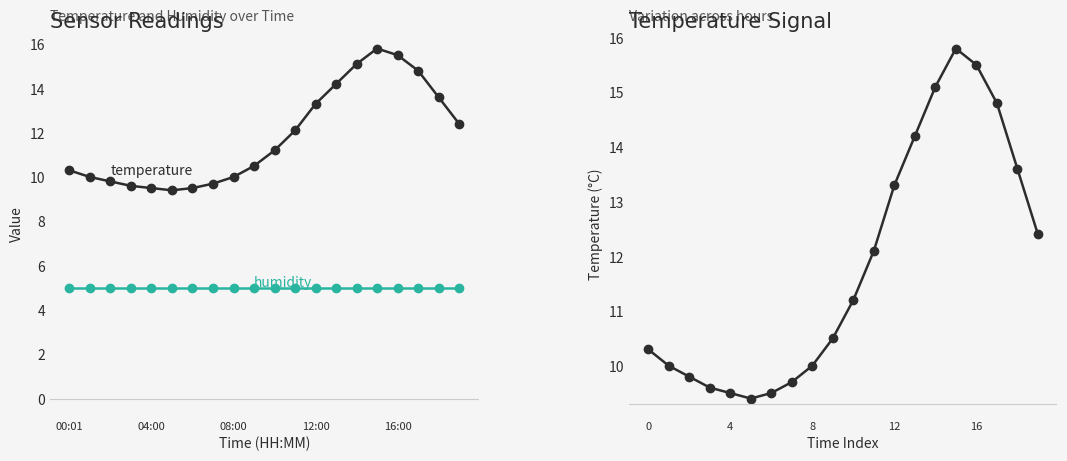

List the series in order of their peak value, highest first.

temperature, humidity